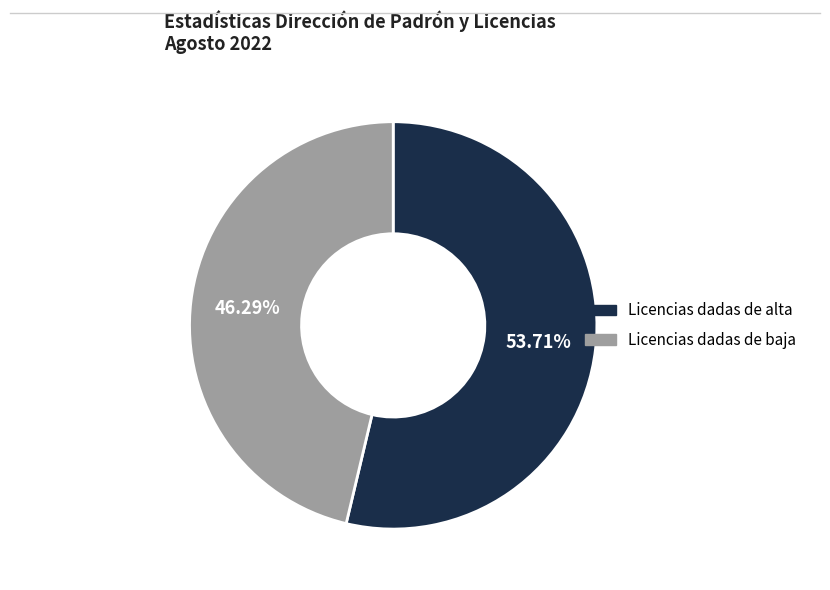

Which category has the smallest portion of the pie?

Licencias dadas de baja